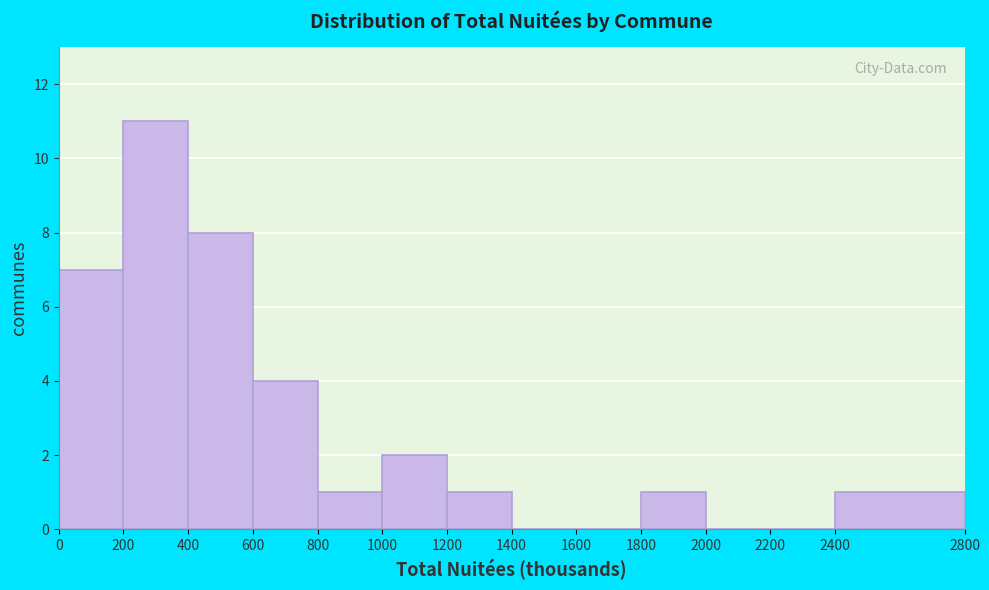

How tall is the bar that spans 2400 to 2800 on the x-axis? The values are not printed on the chart, so give them approximately, as read against the axis.

1